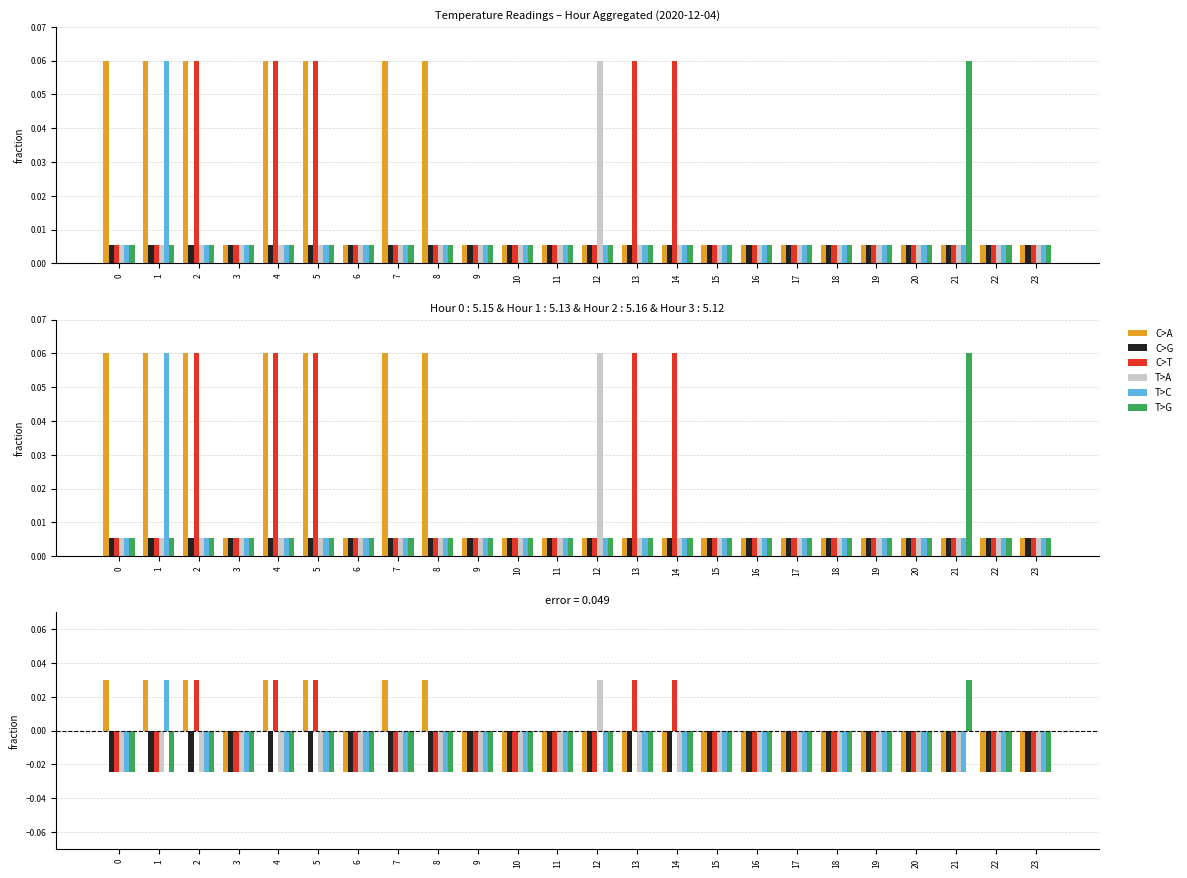

Reading left to right, list all the values displayed in this chart.

C>A: 0=0.0	1=0.0	2=0.0	3=-0.0	4=0.0	5=0.0	6=-0.0	7=0.0	8=0.0	9=-0.0	10=-0.0	11=-0.0	12=-0.0	13=-0.0	14=-0.0	15=-0.0	16=-0.0	17=-0.0	18=-0.0	19=-0.0	20=-0.0	21=-0.0	22=-0.0	23=-0.0
C>G: 0=-0.0	1=-0.0	2=-0.0	3=-0.0	4=-0.0	5=-0.0	6=-0.0	7=-0.0	8=-0.0	9=-0.0	10=-0.0	11=-0.0	12=-0.0	13=-0.0	14=-0.0	15=-0.0	16=-0.0	17=-0.0	18=-0.0	19=-0.0	20=-0.0	21=-0.0	22=-0.0	23=-0.0
C>T: 0=-0.0	1=-0.0	2=0.0	3=-0.0	4=0.0	5=0.0	6=-0.0	7=-0.0	8=-0.0	9=-0.0	10=-0.0	11=-0.0	12=-0.0	13=0.0	14=0.0	15=-0.0	16=-0.0	17=-0.0	18=-0.0	19=-0.0	20=-0.0	21=-0.0	22=-0.0	23=-0.0
T>A: 0=-0.0	1=-0.0	2=-0.0	3=-0.0	4=-0.0	5=-0.0	6=-0.0	7=-0.0	8=-0.0	9=-0.0	10=-0.0	11=-0.0	12=0.0	13=-0.0	14=-0.0	15=-0.0	16=-0.0	17=-0.0	18=-0.0	19=-0.0	20=-0.0	21=-0.0	22=-0.0	23=-0.0
T>C: 0=-0.0	1=0.0	2=-0.0	3=-0.0	4=-0.0	5=-0.0	6=-0.0	7=-0.0	8=-0.0	9=-0.0	10=-0.0	11=-0.0	12=-0.0	13=-0.0	14=-0.0	15=-0.0	16=-0.0	17=-0.0	18=-0.0	19=-0.0	20=-0.0	21=-0.0	22=-0.0	23=-0.0
T>G: 0=-0.0	1=-0.0	2=-0.0	3=-0.0	4=-0.0	5=-0.0	6=-0.0	7=-0.0	8=-0.0	9=-0.0	10=-0.0	11=-0.0	12=-0.0	13=-0.0	14=-0.0	15=-0.0	16=-0.0	17=-0.0	18=-0.0	19=-0.0	20=-0.0	21=0.0	22=-0.0	23=-0.0